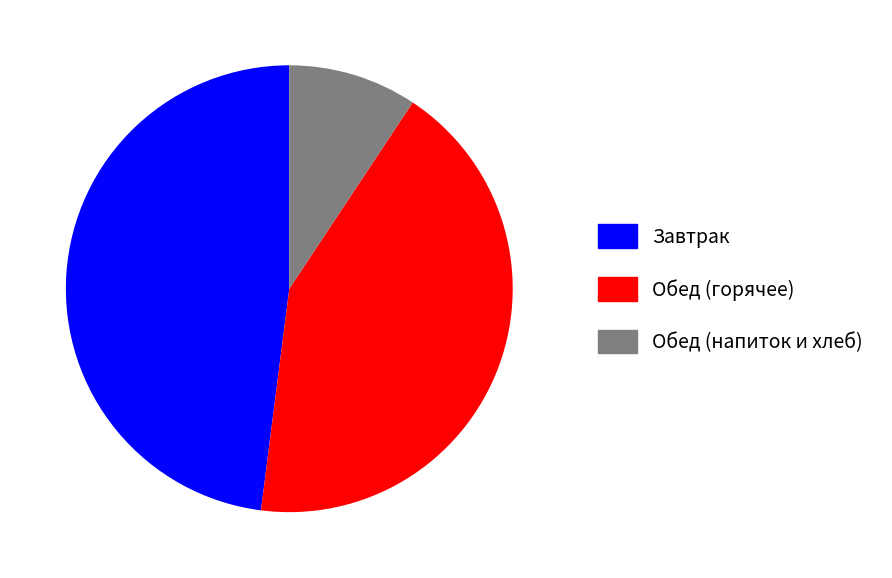

Is it true that Обед (горячее) is 43% of the pie?

True